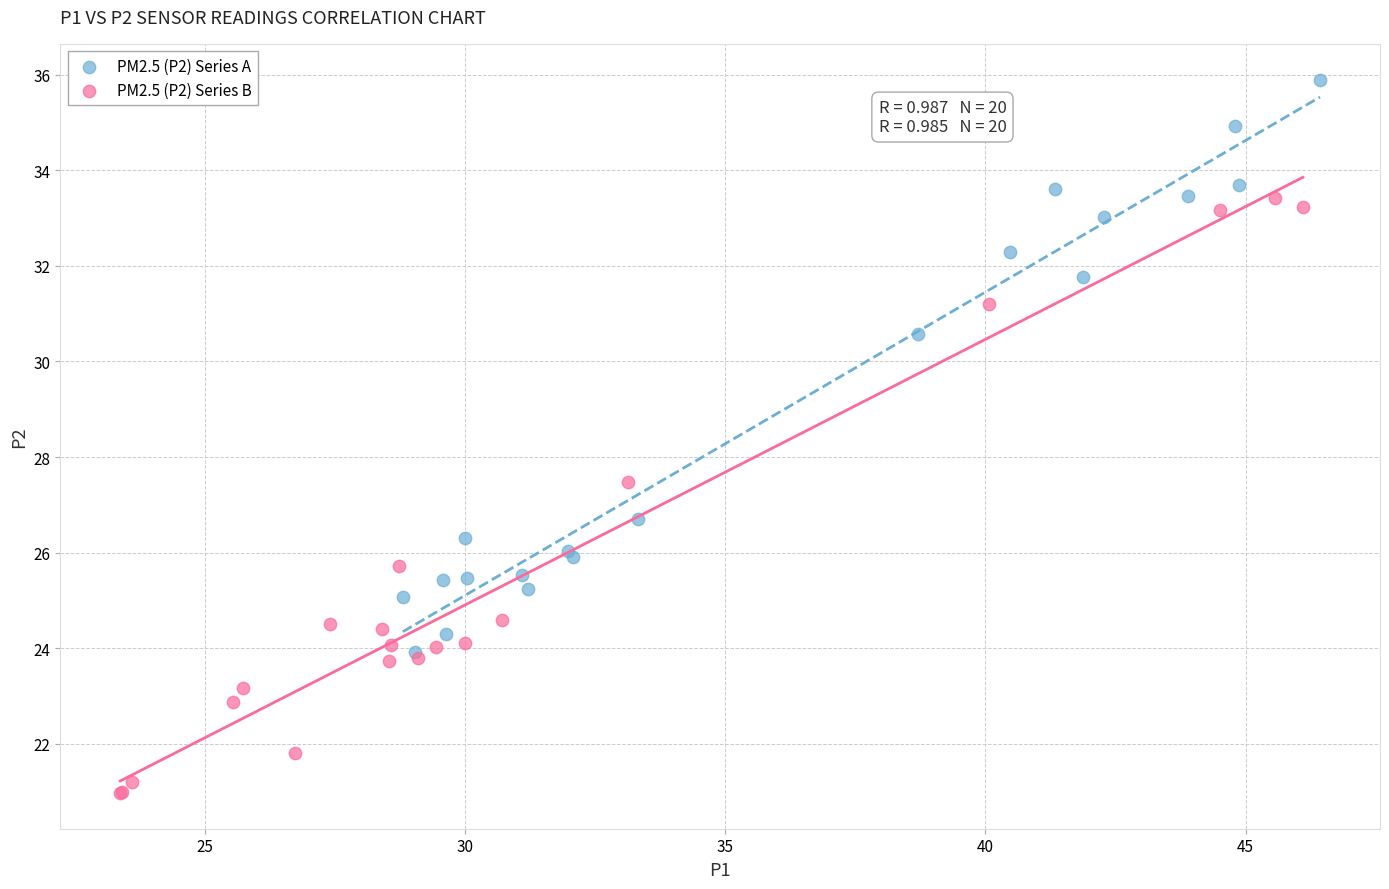

Which series contains the highest Y value?

PM2.5 (P2) Series A